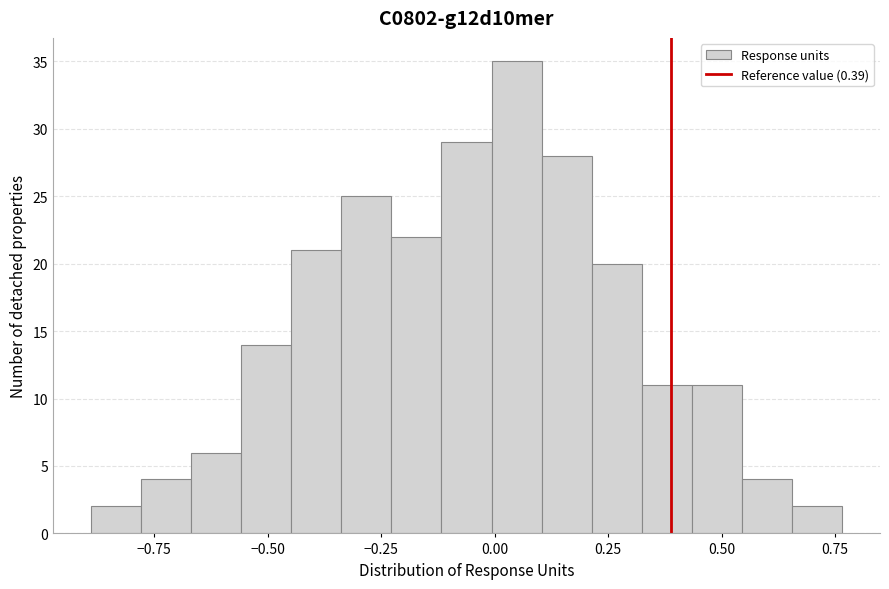

Read against the x-axis, roughly where is the centre of the tallest bar?

0.05